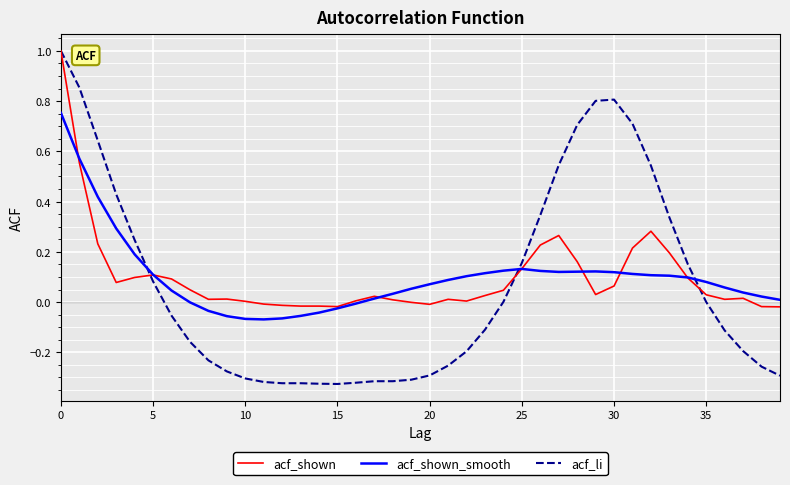

What is the maximum value shown in the chart?

1.0